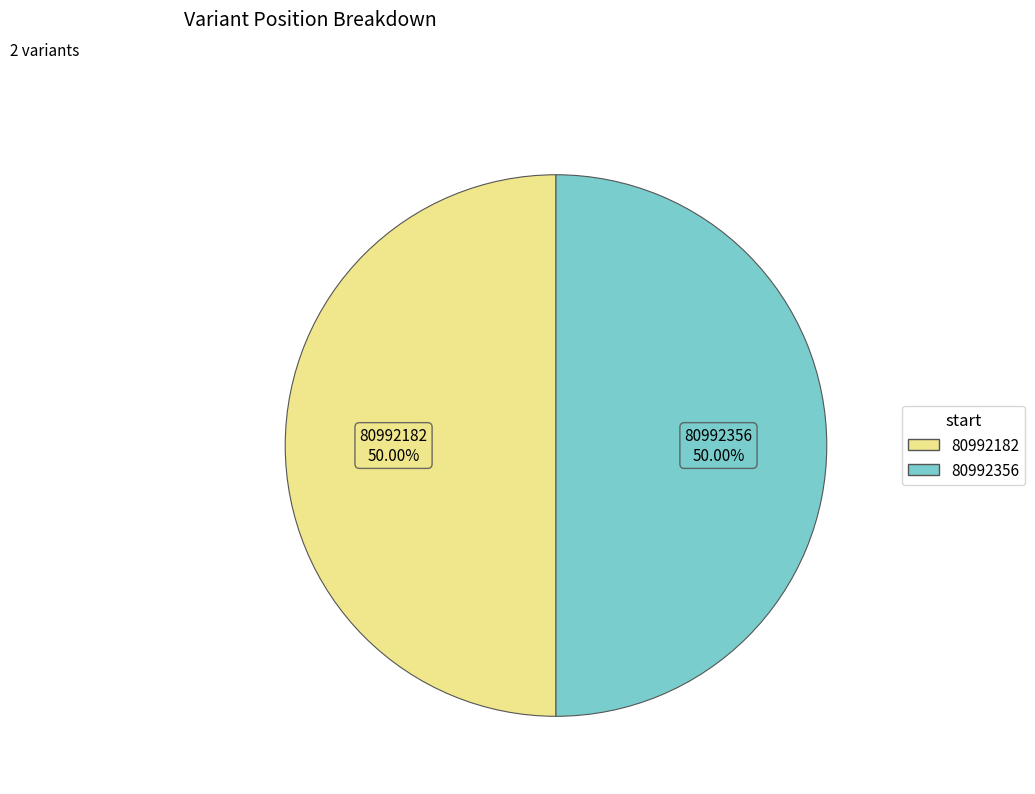

The 80992356 slice represents 41% of the pie. True or false?

False